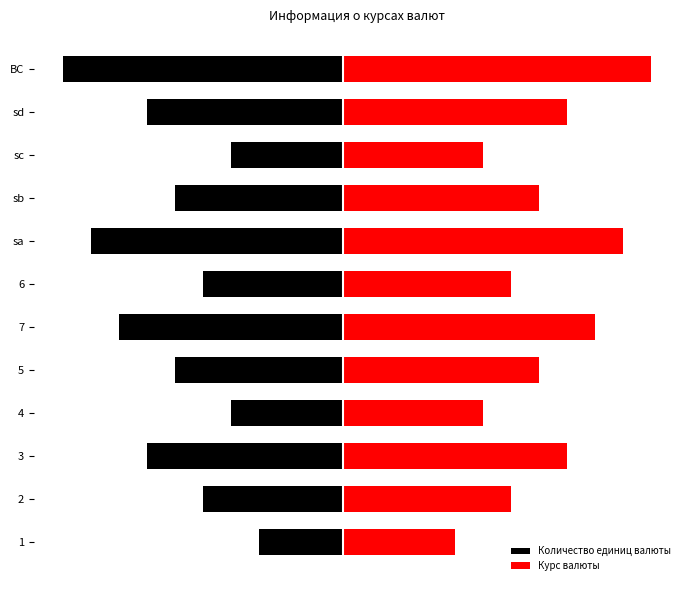

The value of Курс валюты at sd is 14. True or false?

False